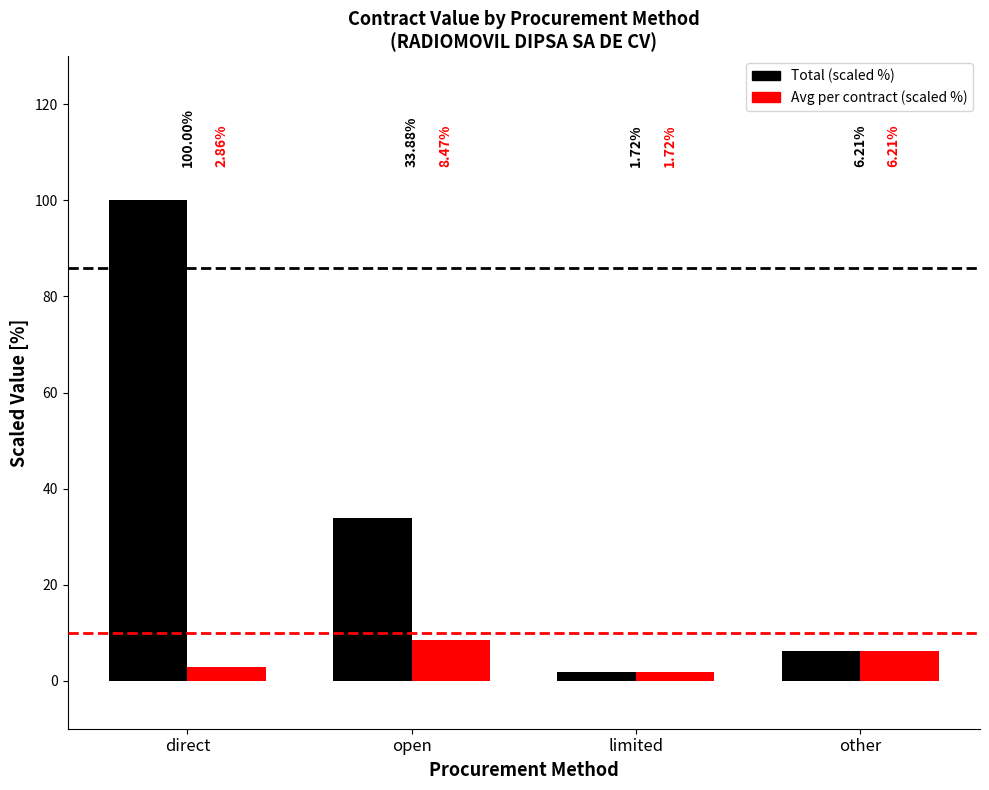

Which label corresponds to the largest value in the chart?

direct